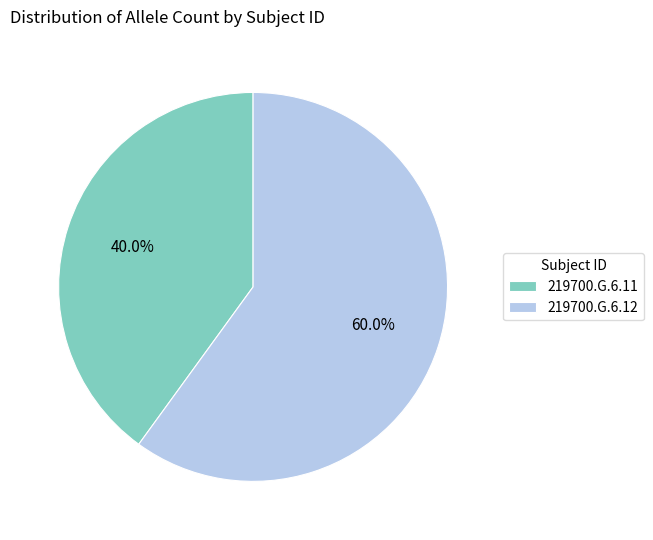

Between 219700.G.6.11 and 219700.G.6.12, which is larger?

219700.G.6.12